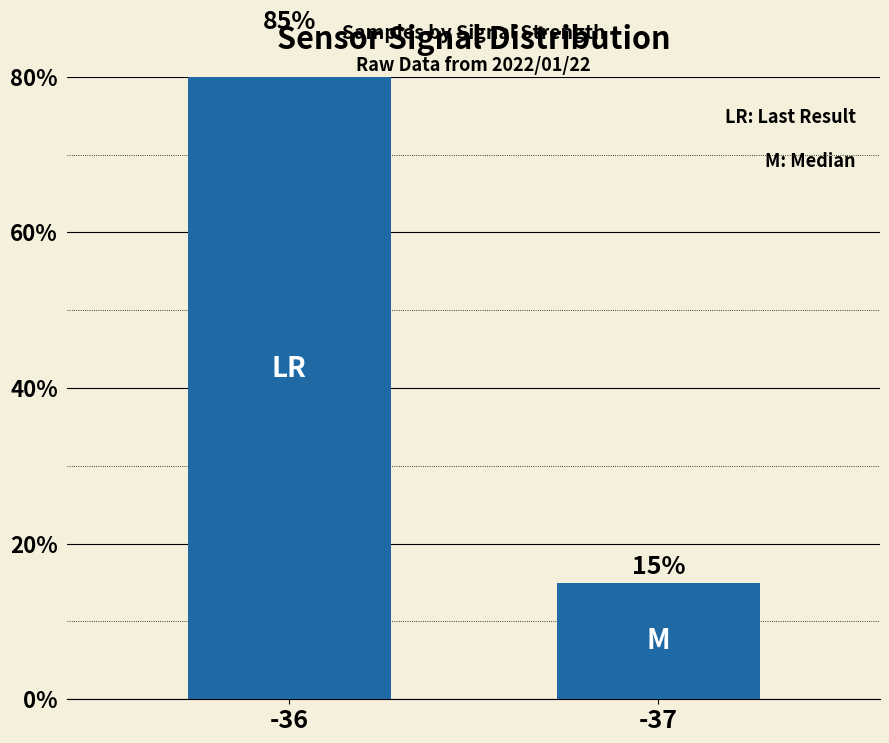

What is the ratio of the value at -36 to the value at -37?

5.7